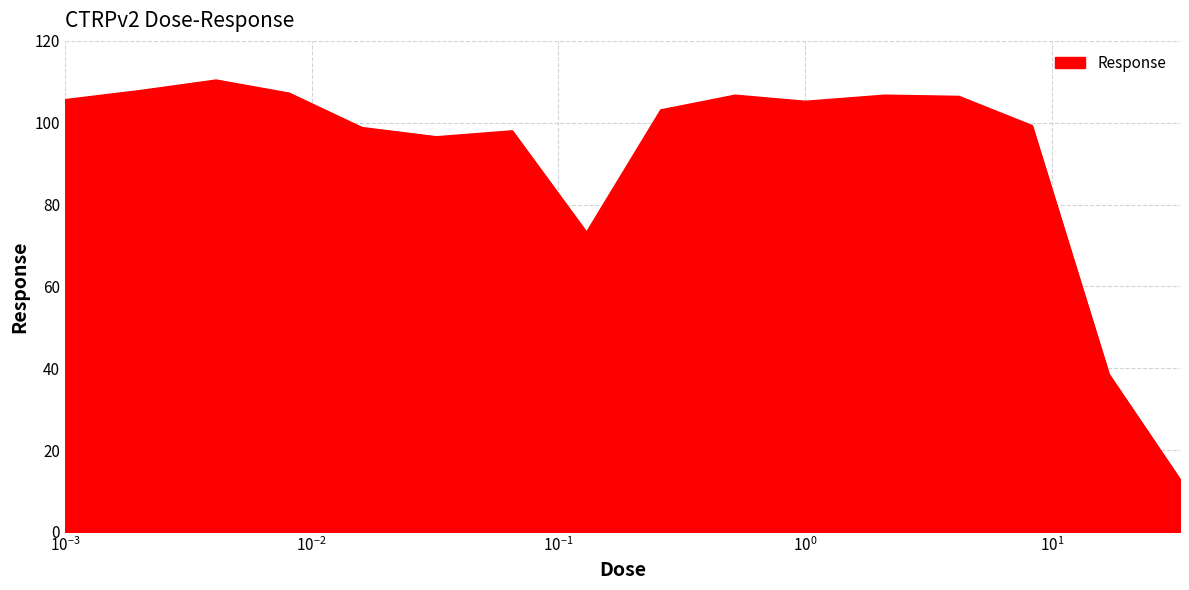

What is the smallest value displayed?

12.8